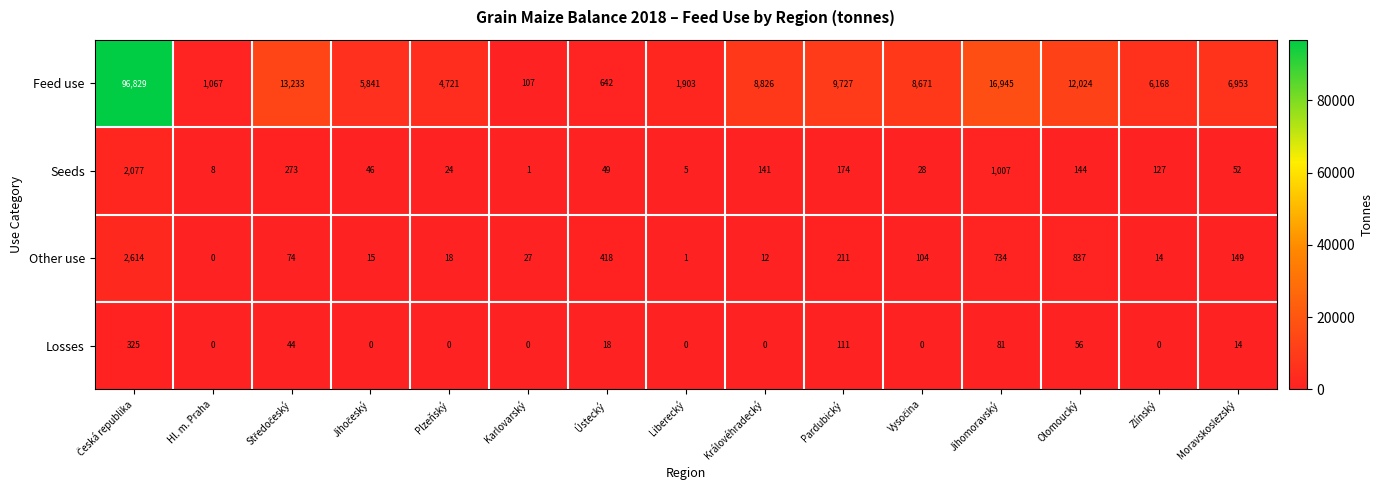

True or false: Other use has a value of 0 at Hl. m. Praha.

True